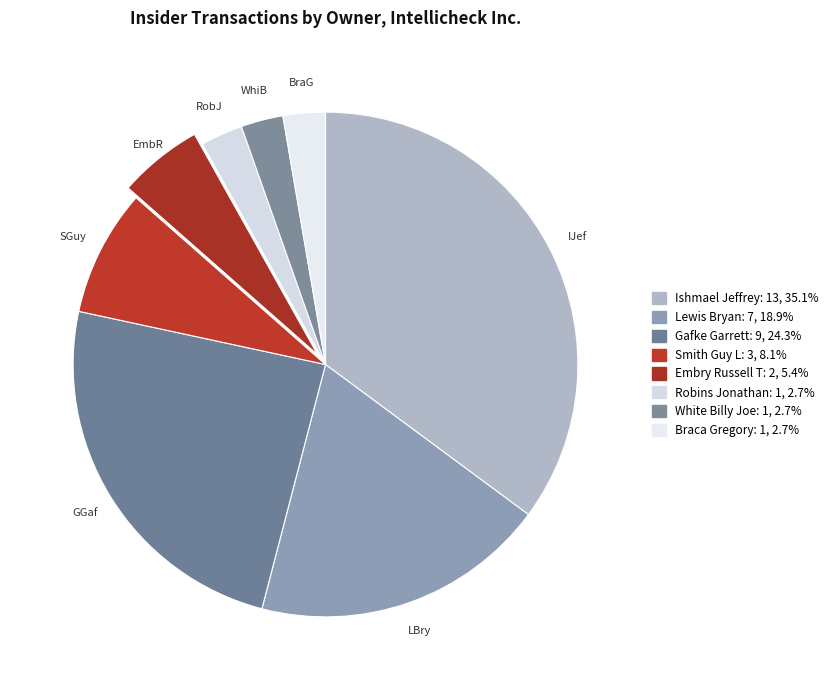

Is there a majority slice in this chart?

No